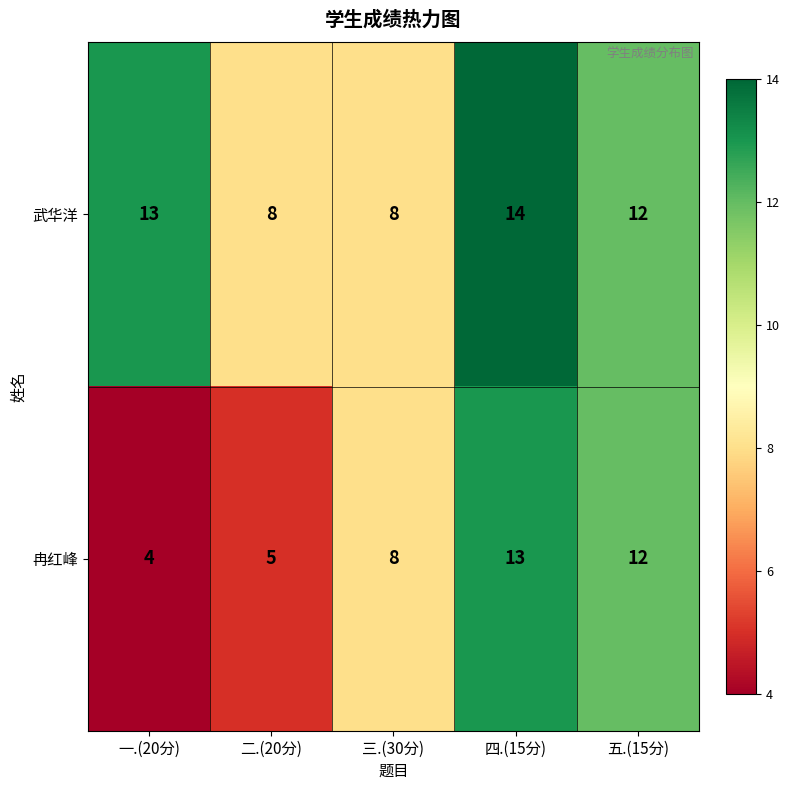

What is the sum of all 武华洋 values?

55